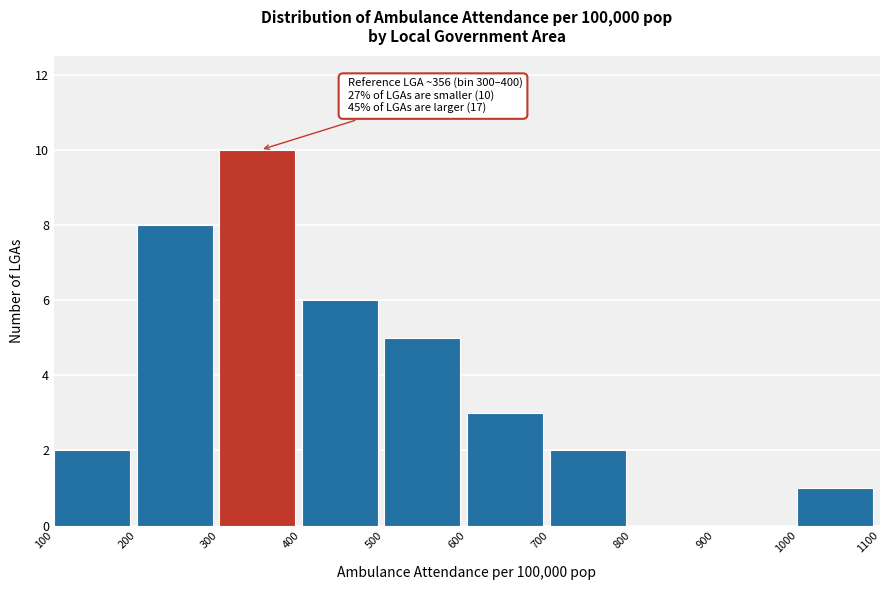

Which range on the x-axis has the tallest bar?

300 to 400